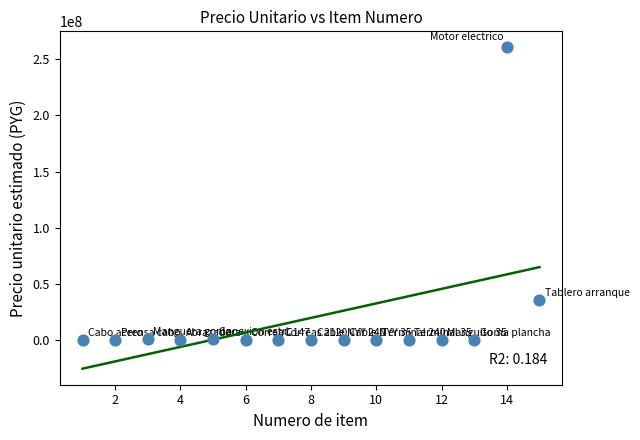

What is the range of Y values (max minus min)?

260195705